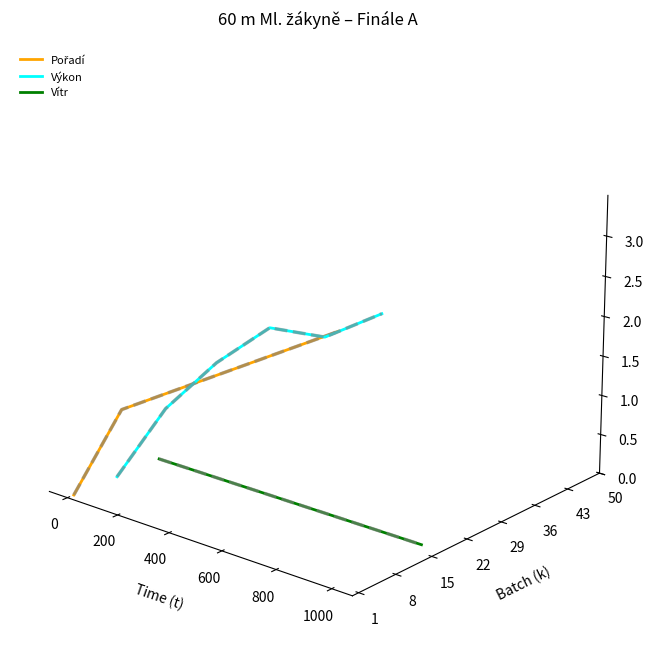

Which series has the largest range (max minus min)?

Pořadí